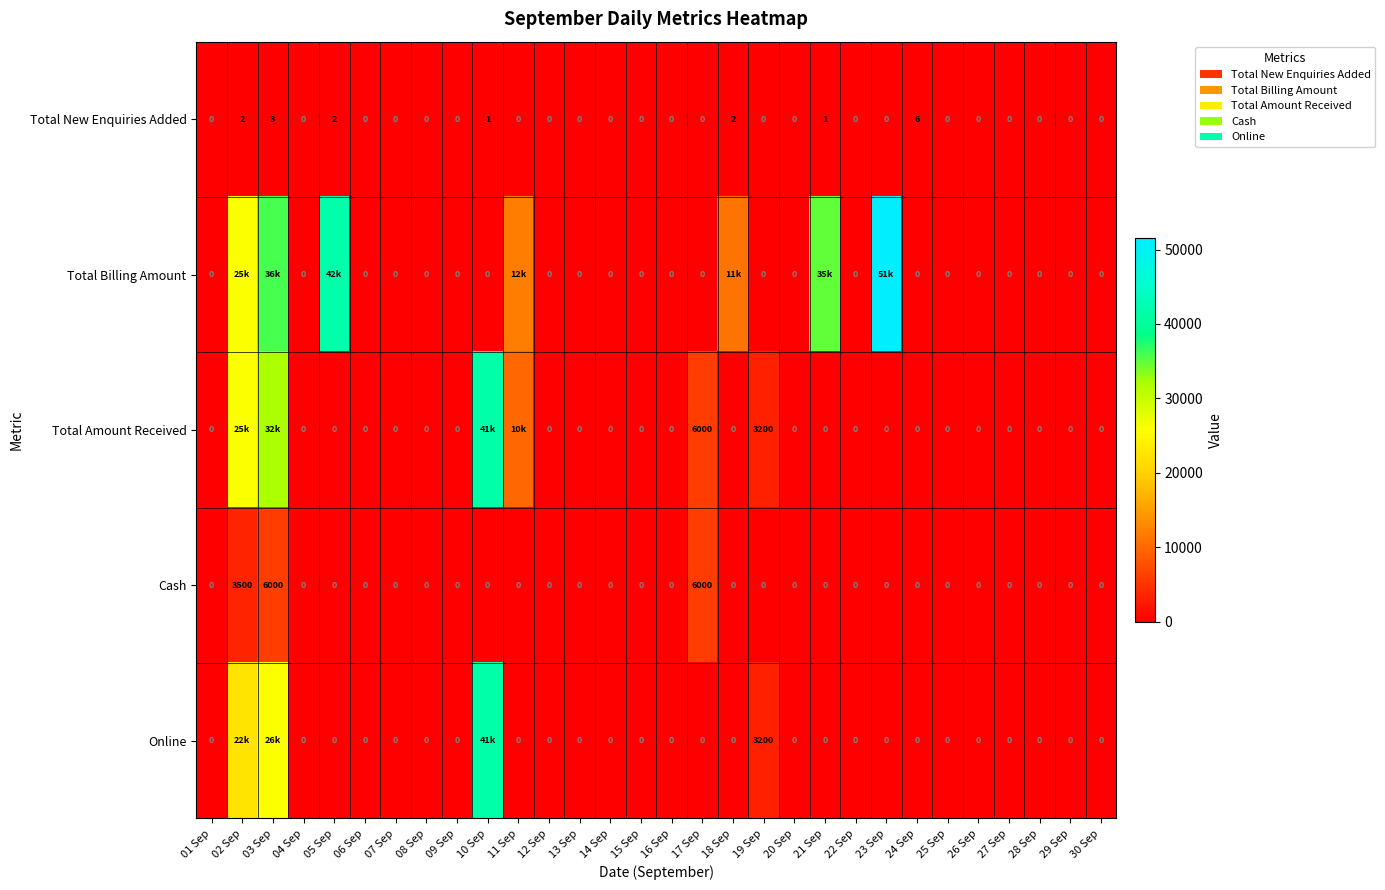

What is the total value across all series at 23 Sep?

51499